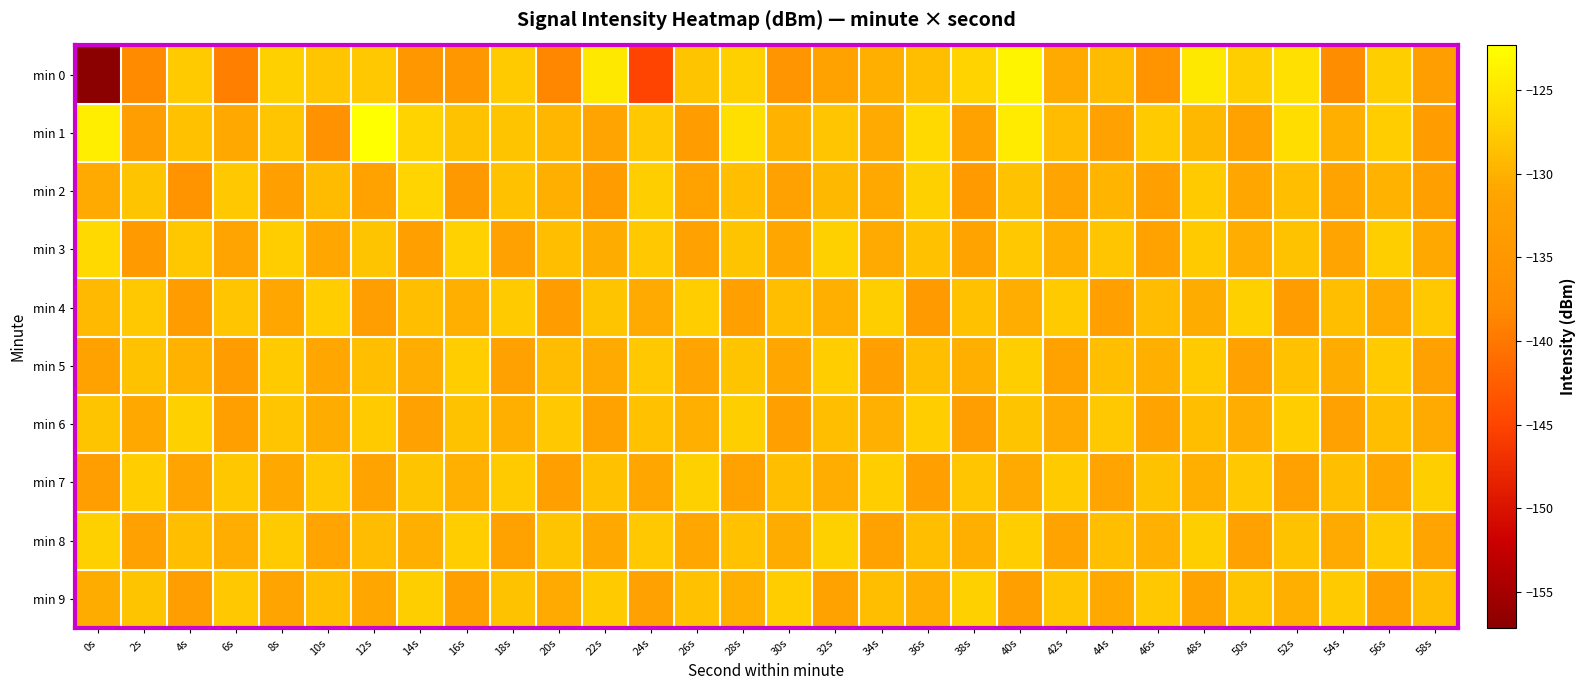

Reading left to right, list all the values displayed in this chart.

min 0: 0s=-157.2	2s=-137.8	4s=-127.5	6s=-139.2	8s=-127.1	10s=-128.2	12s=-127.9	14s=-134.8	16s=-134.9	18s=-127.5	20s=-138.5	22s=-124.7	24s=-145.0	26s=-128.3	28s=-127.2	30s=-135.4	32s=-131.7	34s=-130.2	36s=-128.7	38s=-126.9	40s=-123.5	42s=-130.5	44s=-129.1	46s=-135.6	48s=-124.7	50s=-127.3	52s=-125.5	54s=-137.7	56s=-127.3	58s=-132.9
min 1: 0s=-124.2	2s=-132.7	4s=-128.5	6s=-130.7	8s=-128.1	10s=-136.1	12s=-122.3	14s=-126.8	16s=-128.4	18s=-128.3	20s=-129.5	22s=-131.2	24s=-127.8	26s=-133.4	28s=-125.6	30s=-129.7	32s=-128.1	34s=-130.5	36s=-126.3	38s=-131.8	40s=-124.5	42s=-128.9	44s=-132.1	46s=-127.6	48s=-129.3	50s=-131.7	52s=-125.9	54s=-130.2	56s=-127.4	58s=-133.1
min 2: 0s=-130.5	2s=-128.2	4s=-135.6	6s=-127.9	8s=-132.3	10s=-129.1	12s=-131.7	14s=-126.8	16s=-134.2	18s=-128.5	20s=-130.1	22s=-133.4	24s=-127.3	26s=-131.6	28s=-128.8	30s=-132.0	32s=-129.4	34s=-130.7	36s=-127.1	38s=-133.8	40s=-128.4	42s=-131.2	44s=-129.6	46s=-132.5	48s=-127.7	50s=-130.9	52s=-128.6	54s=-131.4	56s=-129.8	58s=-132.2
min 3: 0s=-126.4	2s=-133.7	4s=-128.0	6s=-131.3	8s=-127.5	10s=-130.8	12s=-128.2	14s=-132.6	16s=-127.0	18s=-131.9	20s=-128.7	22s=-130.4	24s=-127.8	26s=-132.1	28s=-128.3	30s=-131.0	32s=-127.2	34s=-130.6	36s=-128.5	38s=-131.5	40s=-127.9	42s=-130.2	44s=-128.1	46s=-131.8	48s=-127.6	50s=-130.3	52s=-128.4	54s=-131.2	56s=-127.3	58s=-130.7
min 4: 0s=-129.2	2s=-127.8	4s=-133.5	6s=-128.1	8s=-130.9	10s=-127.4	12s=-132.8	14s=-128.6	16s=-130.2	18s=-127.7	20s=-133.1	22s=-128.3	24s=-130.6	26s=-127.5	28s=-132.4	30s=-128.8	32s=-130.1	34s=-127.3	36s=-133.7	38s=-128.5	40s=-130.3	42s=-127.6	44s=-132.2	46s=-128.9	48s=-130.4	50s=-127.1	52s=-133.3	54s=-128.7	56s=-130.5	58s=-127.9
min 5: 0s=-131.6	2s=-128.4	4s=-129.9	6s=-133.2	8s=-127.6	10s=-131.0	12s=-128.7	14s=-130.3	16s=-127.4	18s=-132.1	20s=-128.9	22s=-130.5	24s=-127.8	26s=-131.3	28s=-128.2	30s=-130.8	32s=-127.5	34s=-132.4	36s=-128.6	38s=-130.2	40s=-127.3	42s=-131.7	44s=-128.8	46s=-130.1	48s=-127.6	50s=-132.0	52s=-128.5	54s=-130.4	56s=-127.7	58s=-131.9
min 6: 0s=-128.3	2s=-130.7	4s=-127.2	6s=-132.5	8s=-128.1	10s=-130.4	12s=-127.6	14s=-132.0	16s=-128.4	18s=-130.1	20s=-127.8	22s=-131.6	24s=-128.5	26s=-130.2	28s=-127.3	30s=-132.3	32s=-128.7	34s=-130.0	36s=-127.5	38s=-132.7	40s=-128.2	42s=-130.6	44s=-127.9	46s=-131.4	48s=-128.6	50s=-130.3	52s=-127.4	54s=-132.1	56s=-128.8	58s=-130.5
min 7: 0s=-132.8	2s=-127.4	4s=-131.1	6s=-128.0	8s=-130.7	10s=-127.8	12s=-131.4	14s=-128.3	16s=-130.0	18s=-127.6	20s=-132.2	22s=-128.5	24s=-130.9	26s=-127.2	28s=-131.7	30s=-128.6	32s=-130.3	34s=-127.5	36s=-132.5	38s=-128.1	40s=-130.6	42s=-127.7	44s=-131.3	46s=-128.4	48s=-130.2	50s=-127.9	52s=-132.0	54s=-128.7	56s=-130.8	58s=-127.3
min 8: 0s=-127.1	2s=-131.9	4s=-128.6	6s=-130.3	8s=-127.7	10s=-131.2	12s=-128.9	14s=-130.1	16s=-127.4	18s=-131.6	20s=-128.3	22s=-130.7	24s=-127.8	26s=-131.0	28s=-128.5	30s=-130.4	32s=-127.2	34s=-131.8	36s=-128.7	38s=-130.2	40s=-127.5	42s=-131.5	44s=-128.8	46s=-130.0	48s=-127.3	50s=-132.1	52s=-128.4	54s=-130.6	56s=-127.6	58s=-131.3
min 9: 0s=-130.4	2s=-128.2	4s=-132.7	6s=-127.9	8s=-131.1	10s=-128.6	12s=-130.8	14s=-127.3	16s=-132.3	18s=-128.4	20s=-130.6	22s=-127.7	24s=-132.0	26s=-128.5	28s=-130.2	30s=-127.5	32s=-131.7	34s=-128.8	36s=-130.3	38s=-127.2	40s=-132.4	42s=-128.1	44s=-130.7	46s=-127.8	48s=-131.5	50s=-128.3	52s=-130.1	54s=-127.6	56s=-132.2	58s=-128.9